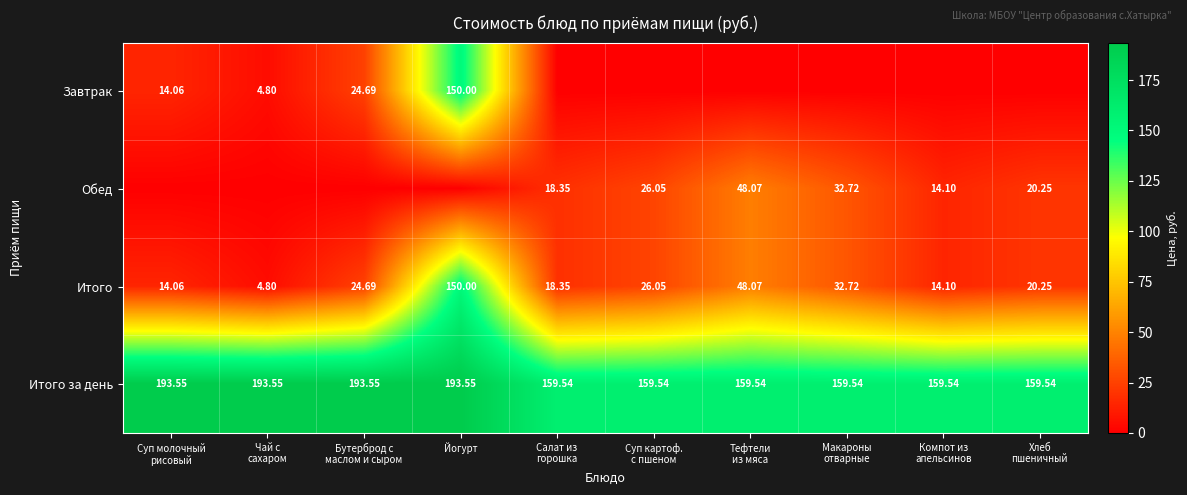

At which label does Обед first exceed 18?

Салат из горошка